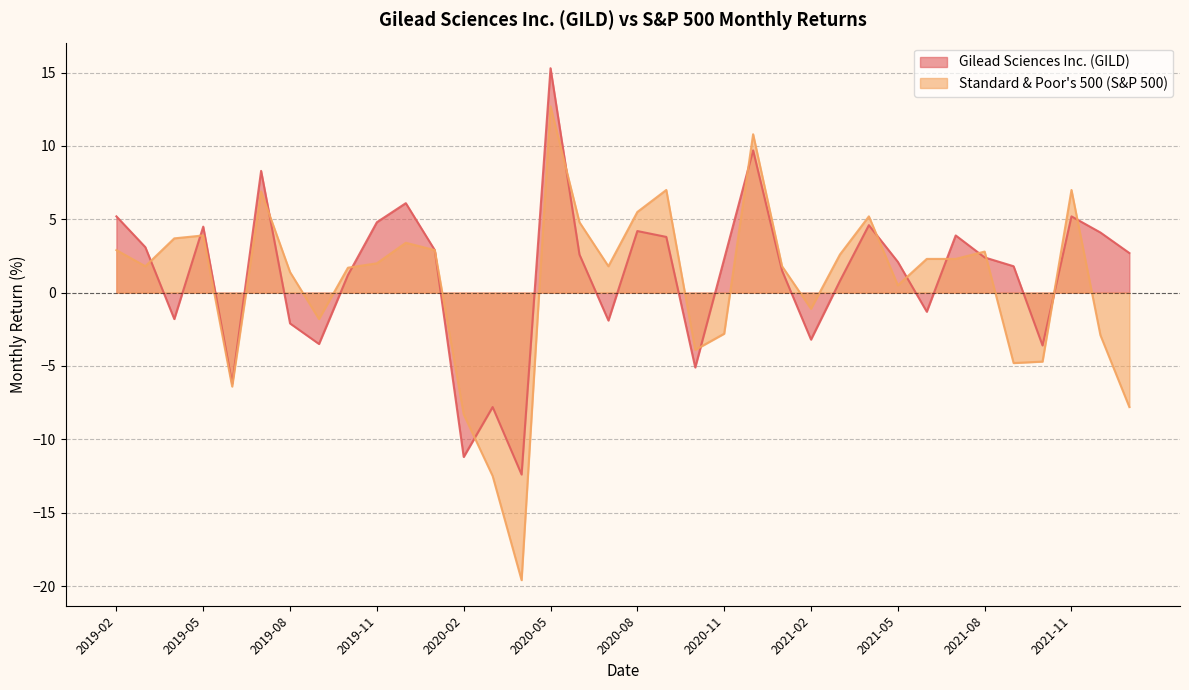

How many values in the Gilead Sciences Inc. (GILD) series exceed 2?

20